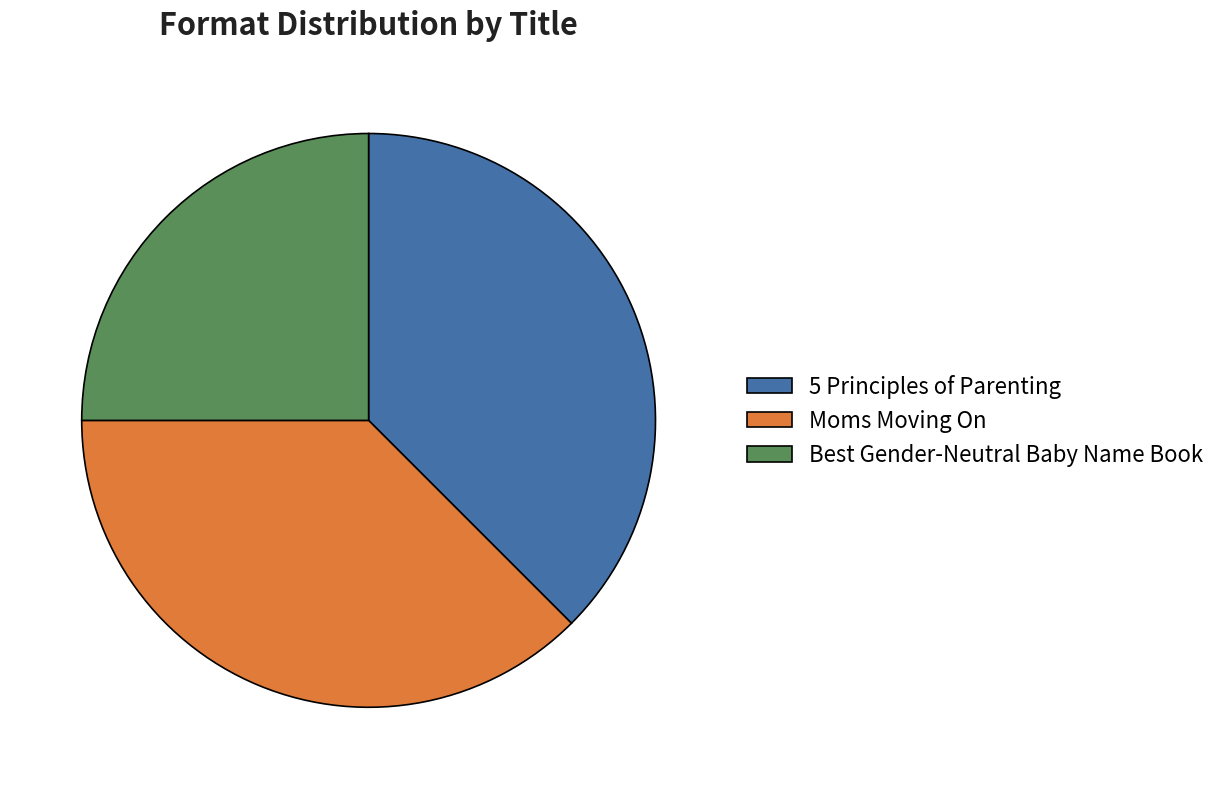

What is the smallest slice in the pie chart?

Best Gender-Neutral Baby Name Book